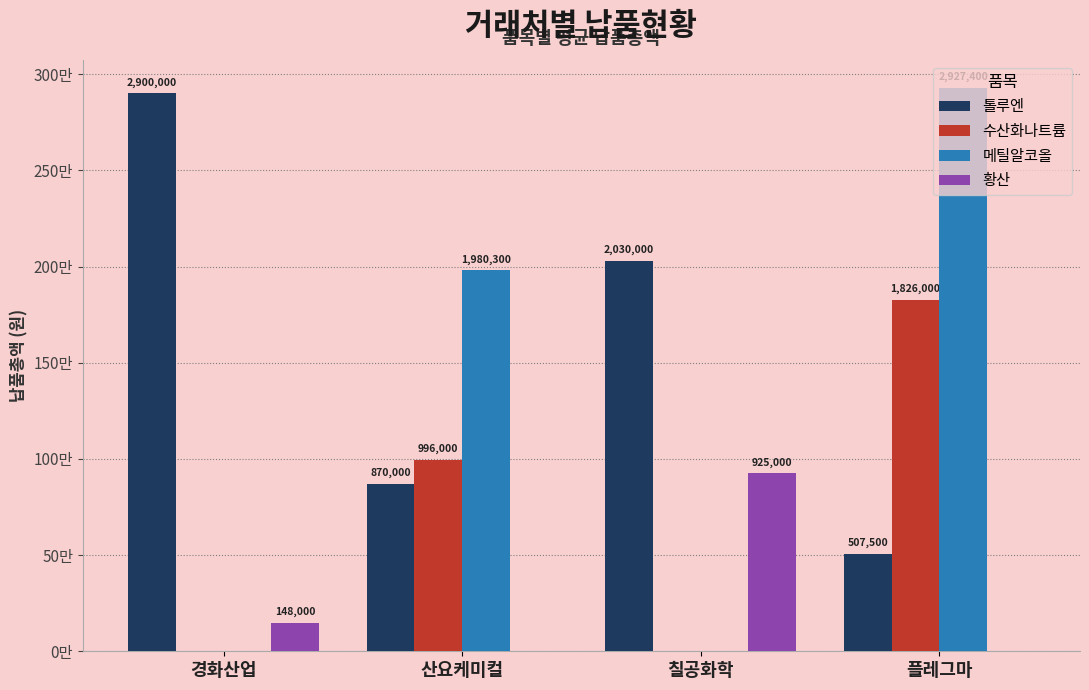

What are all the series names shown in the legend?

톨루엔, 수산화나트륨, 메틸알코올, 황산